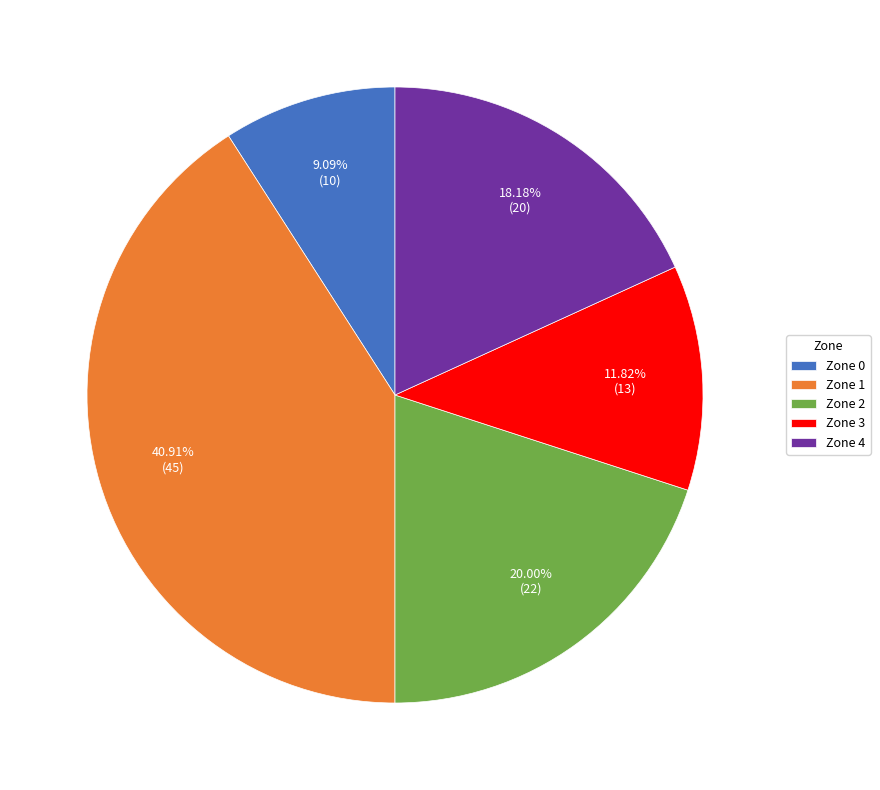

To the nearest percent, what portion does Zone 4 represent?

18%